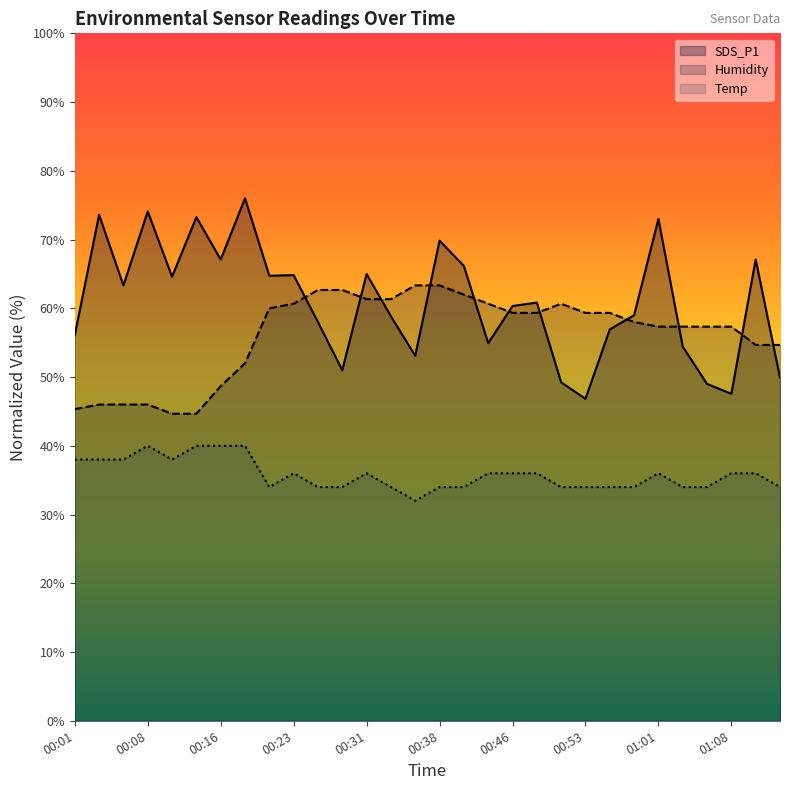

What is the sum of all Humidity values?

1686.0